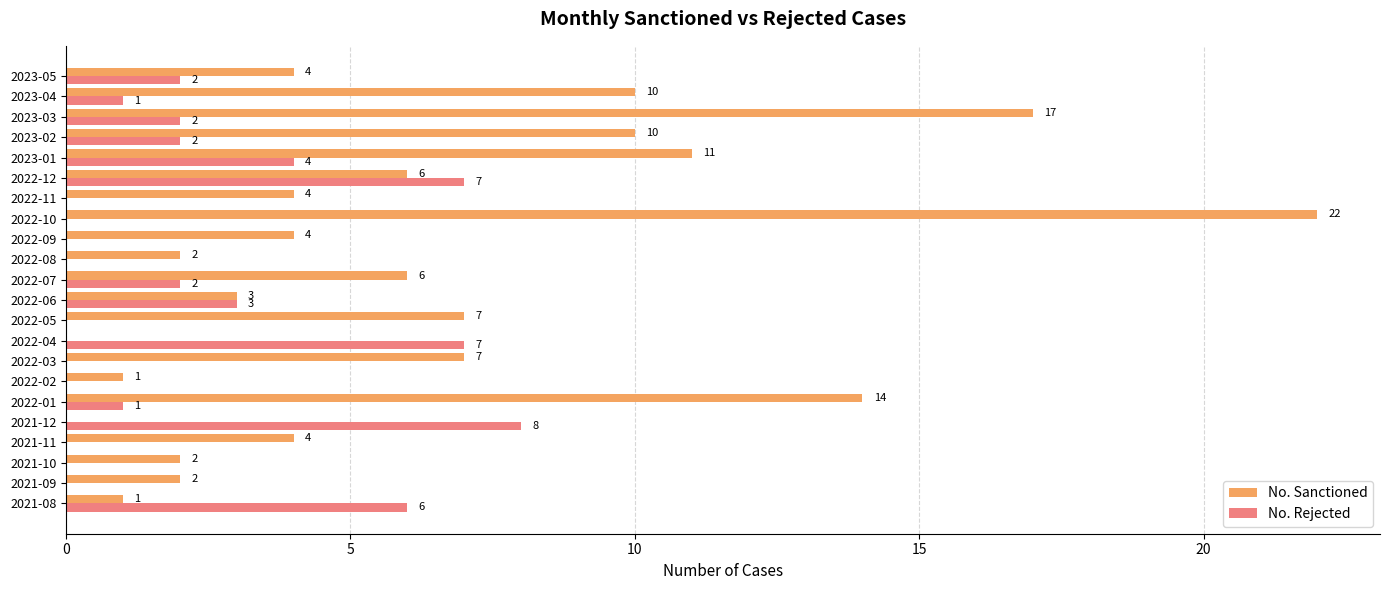

Where is No. Rejected nearest to the value 4?

2023-01